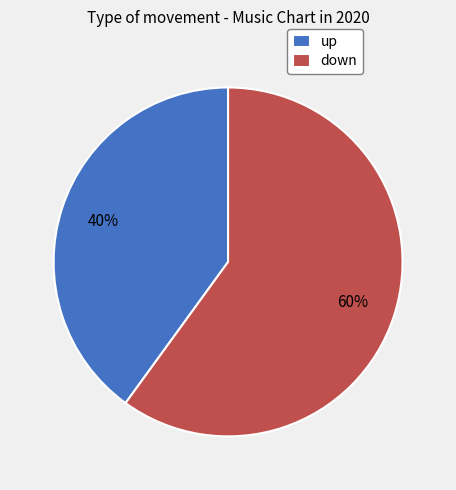

Do down and up together represent more than half of the pie?

Yes